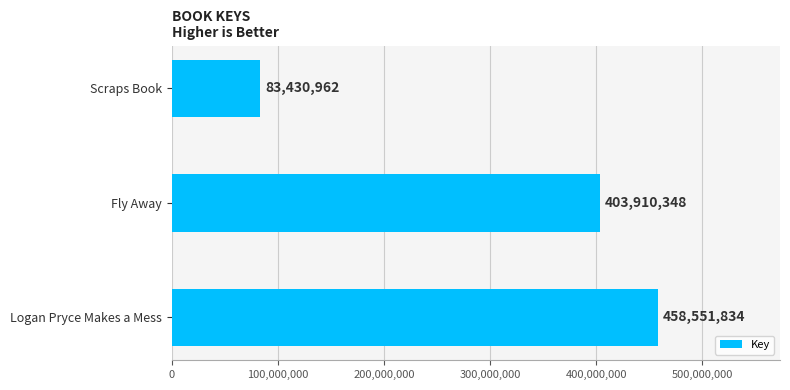

Rank the categories by value from lowest to highest.

Scraps Book, Fly Away, Logan Pryce Makes a Mess